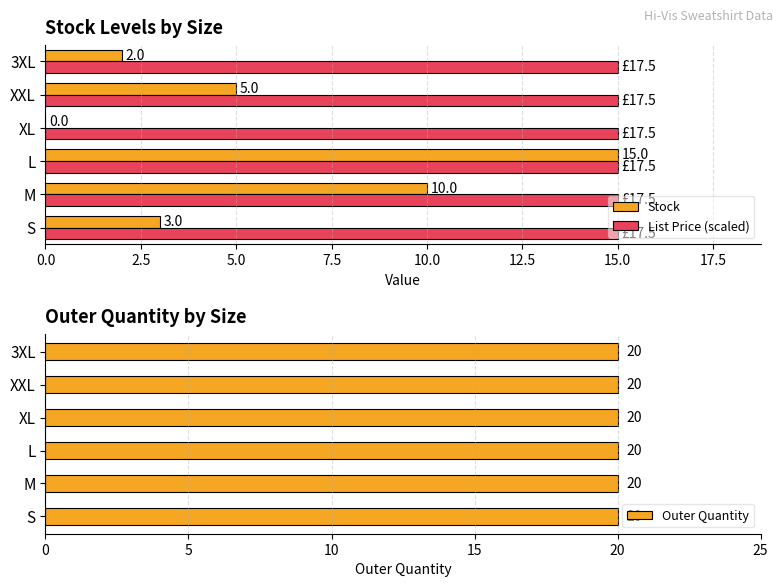

What is the average value of the Stock series?

6